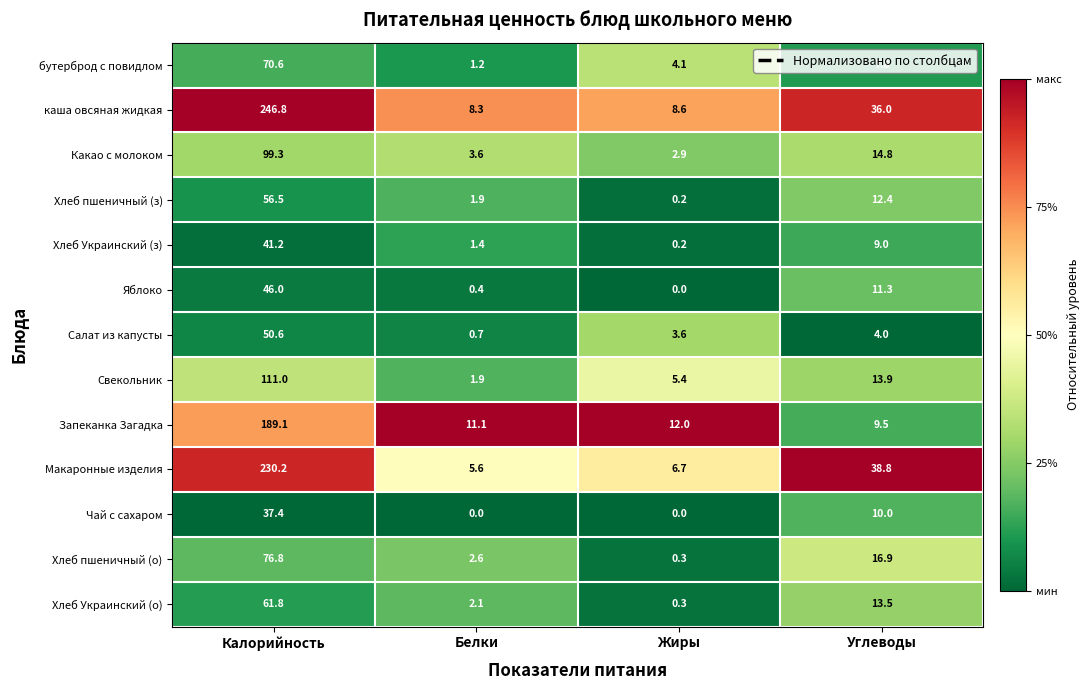

Is the value of Хлеб Украинский (о) at Углеводы greater than the value of Хлеб Украинский (з) at Калорийность?

No